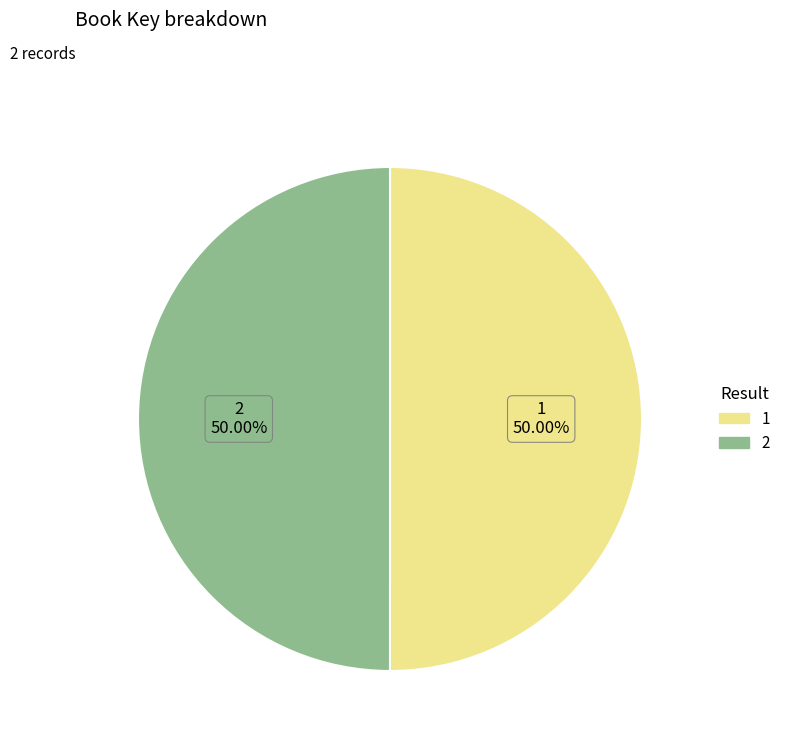

To the nearest percent, what percentage of the pie is 1?

50%